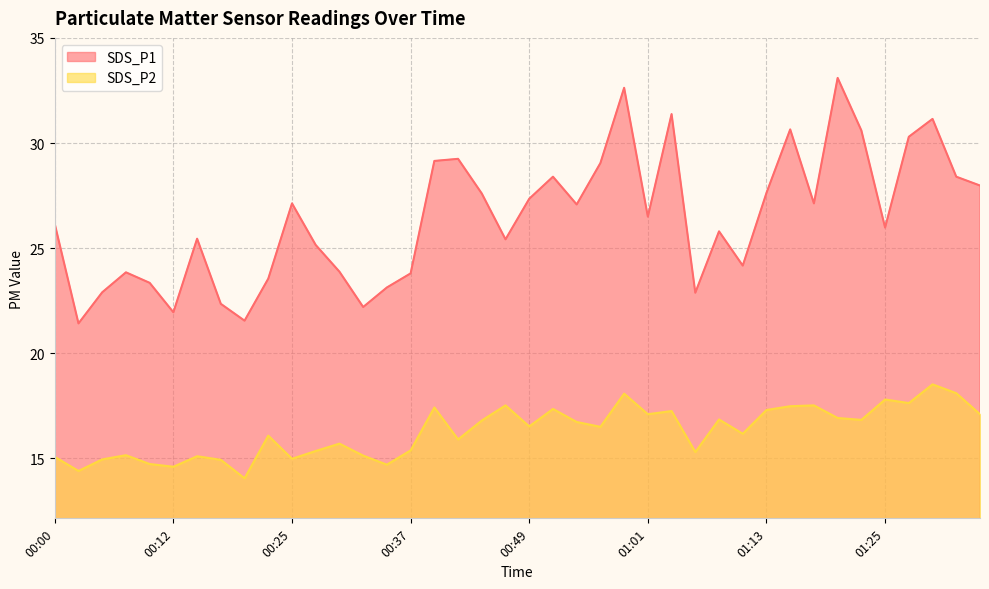

What is the lowest value of the SDS_P1 series?

21.4